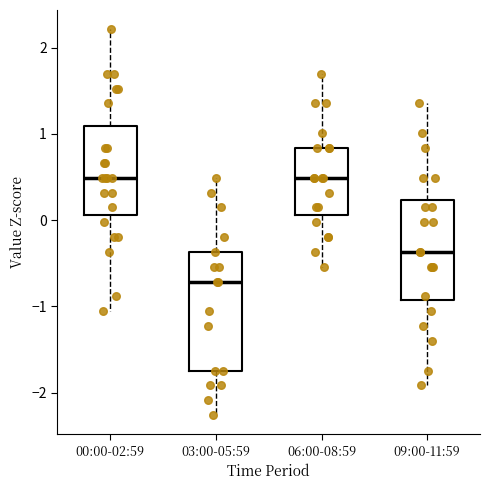

Comparing the boxes themselves (not the whiskers), which one is the tallest?

03:00-05:59